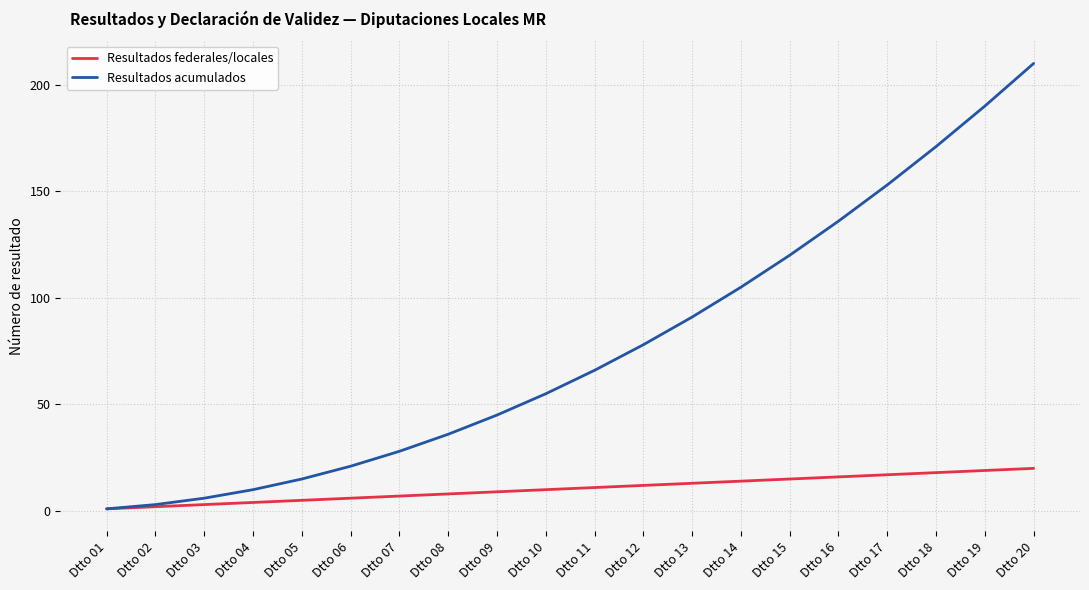

Does the chart have visible grid lines?

Yes